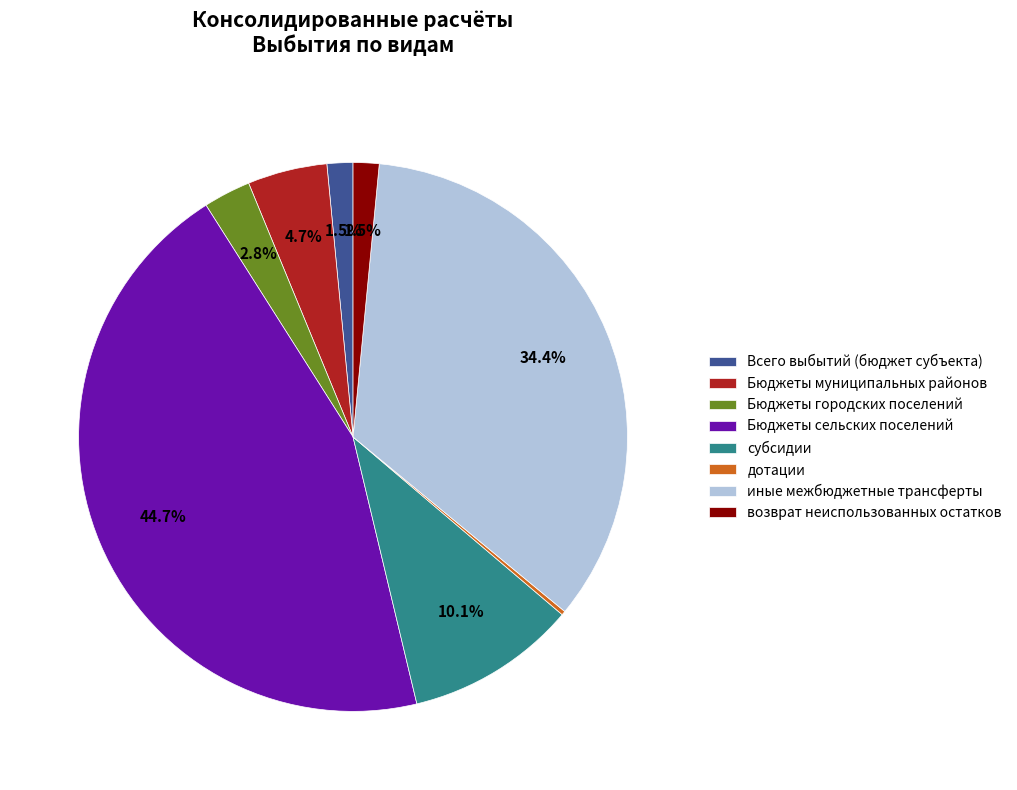

Is there any slice that represents more than half of the pie?

No